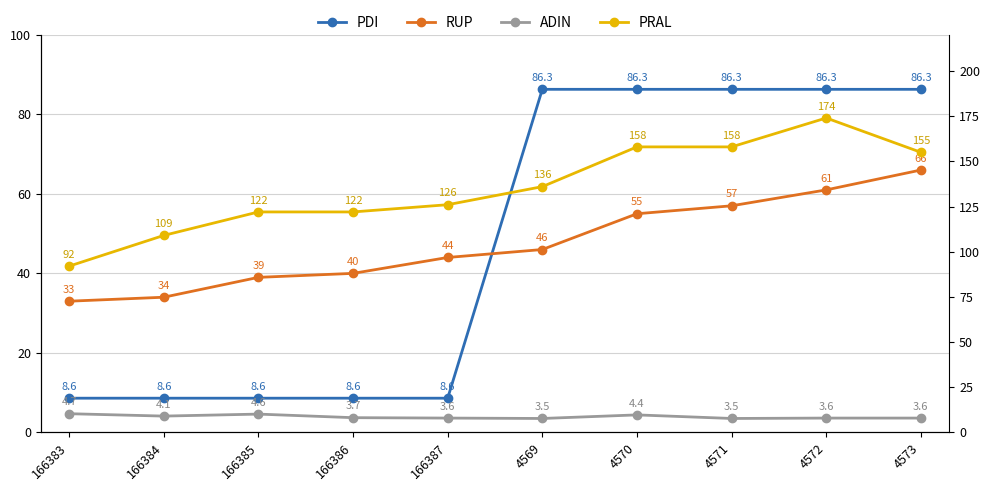

True or false: ADIN has a value of 2.1 at 166386.

False